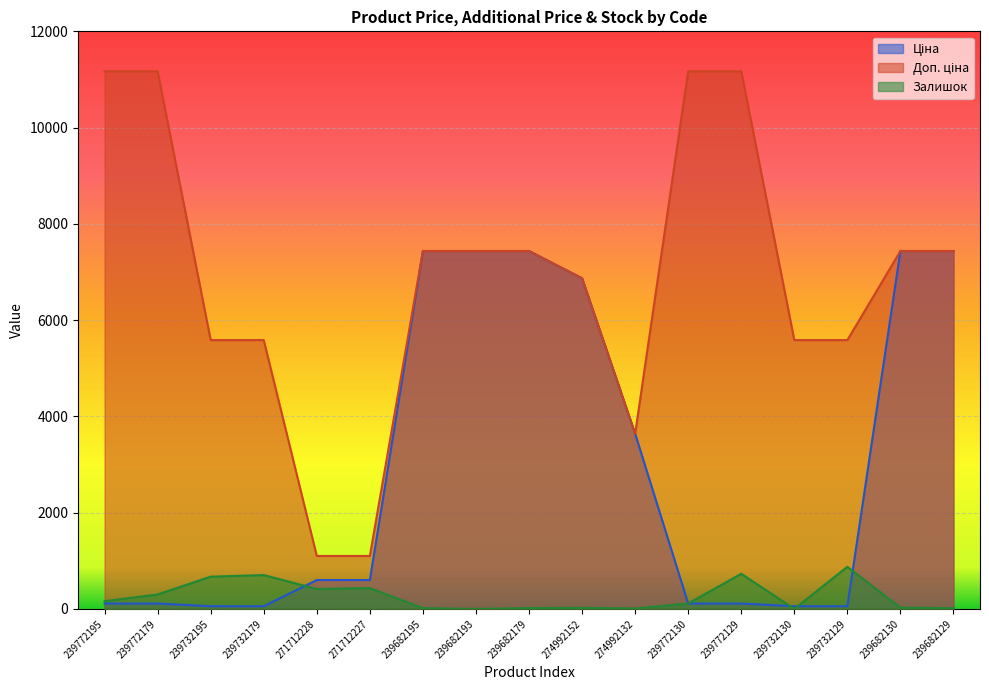

What position from the right is 239772129?

5